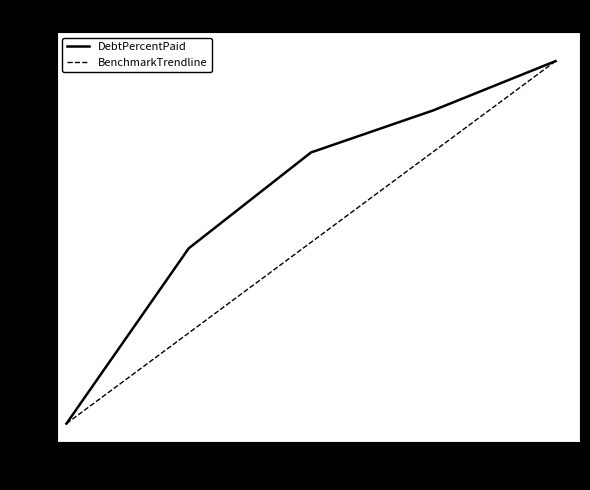

At how many categories does at least one series exceed 13?

4